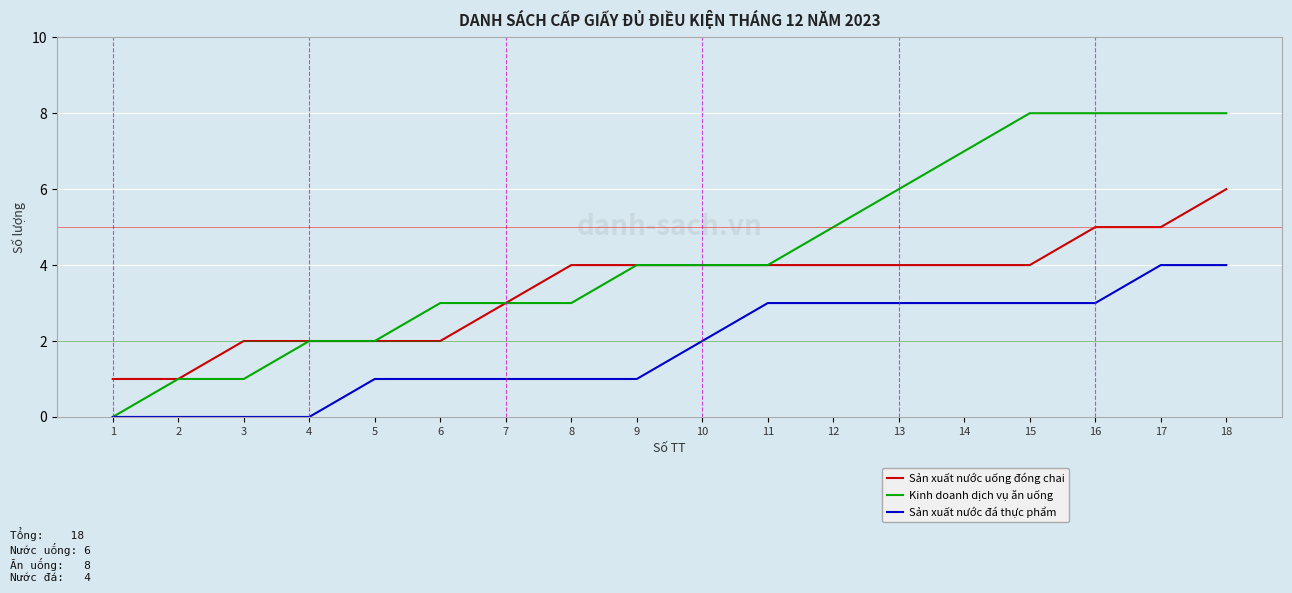

What is the spread (max minus min) of values at 9?

3